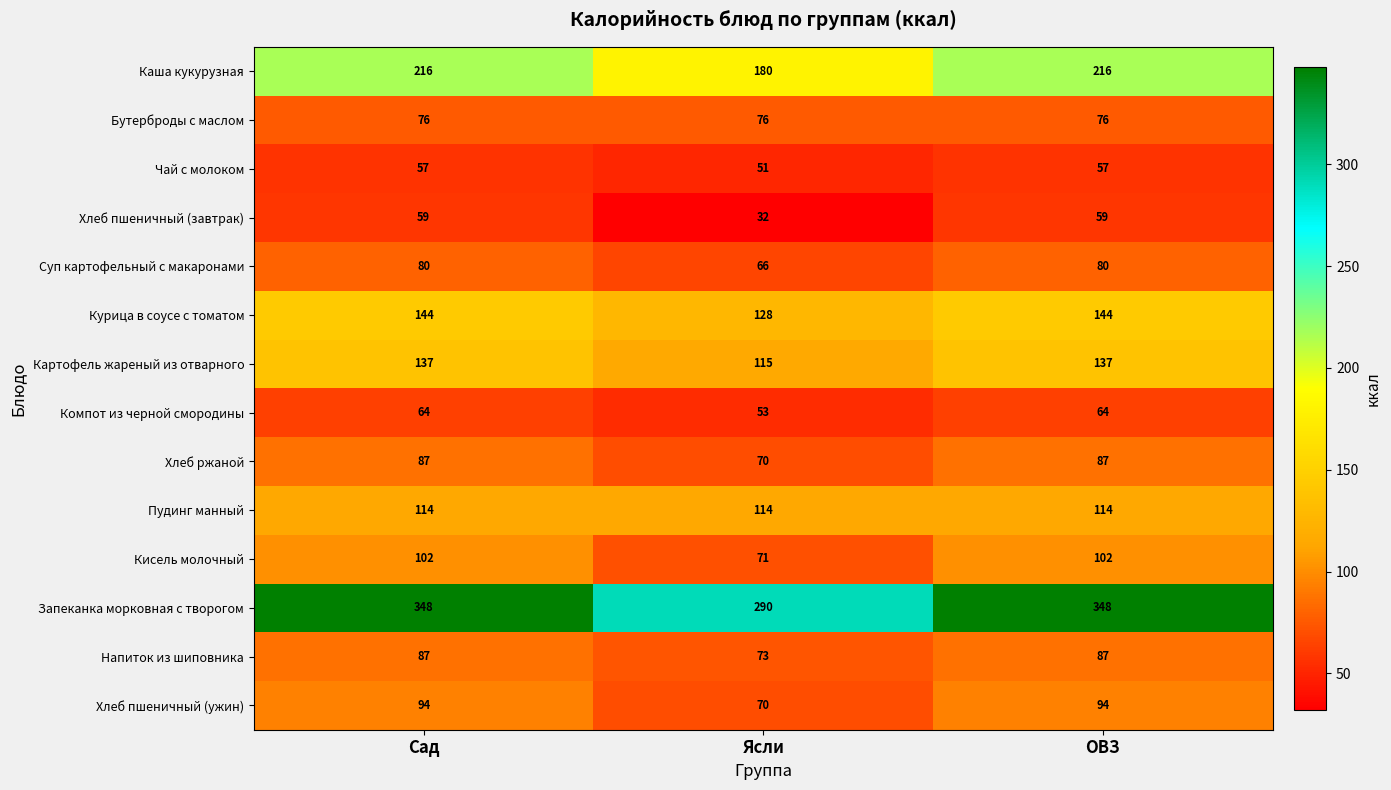

What is the sum of all Бутерброды с маслом values?

228